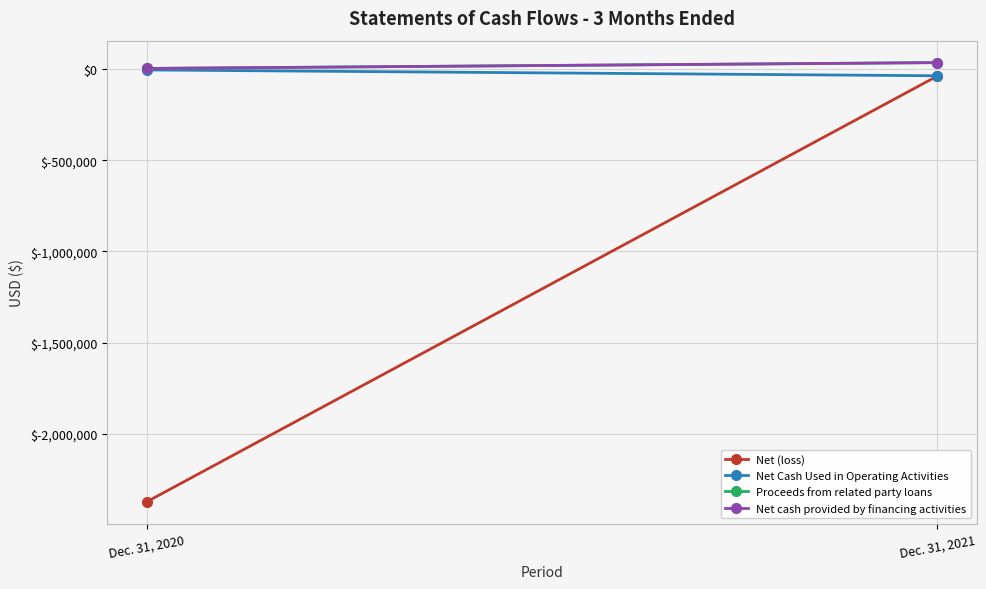

Where is Net cash provided by financing activities nearest to the value 20108?

Dec. 31, 2020